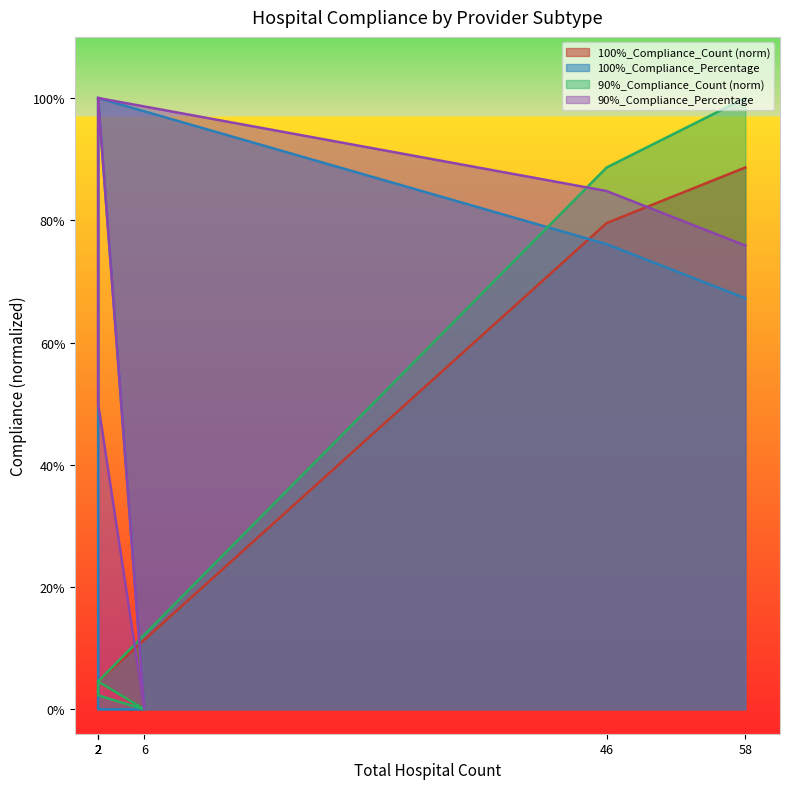

What is the sum of all 90%_Compliance_Count values?

2.0